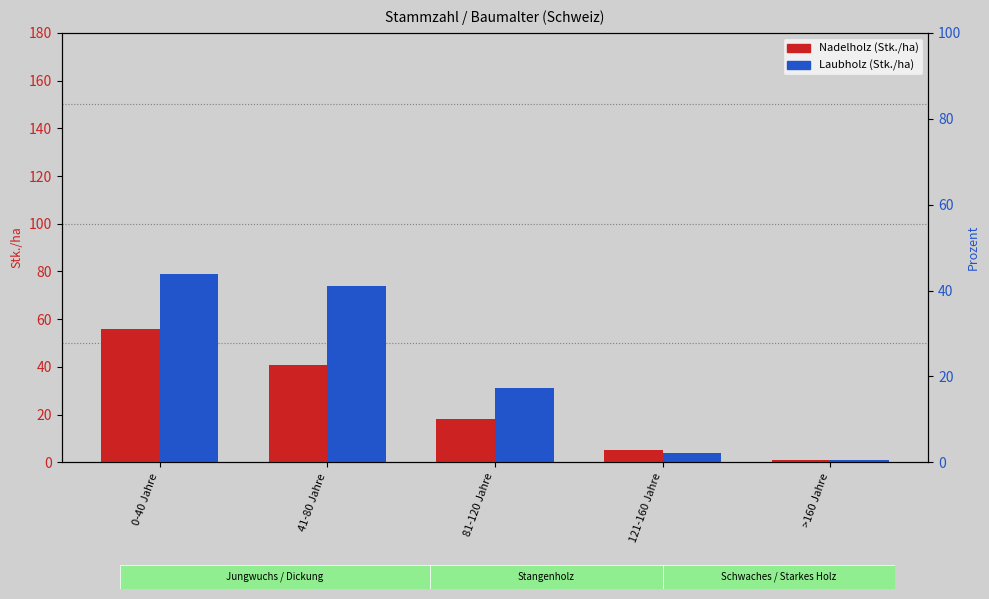

What is the spread (max minus min) of values at 41-80 Jahre?

33